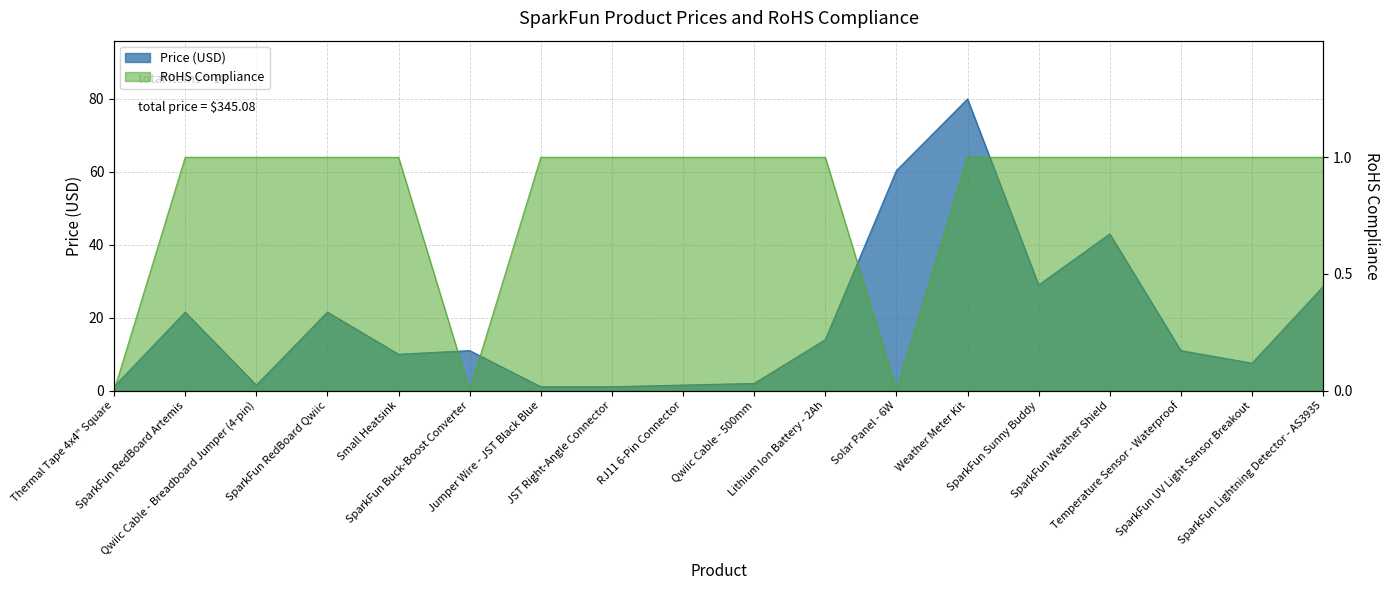

What position from the right is SparkFun Sunny Buddy?

5